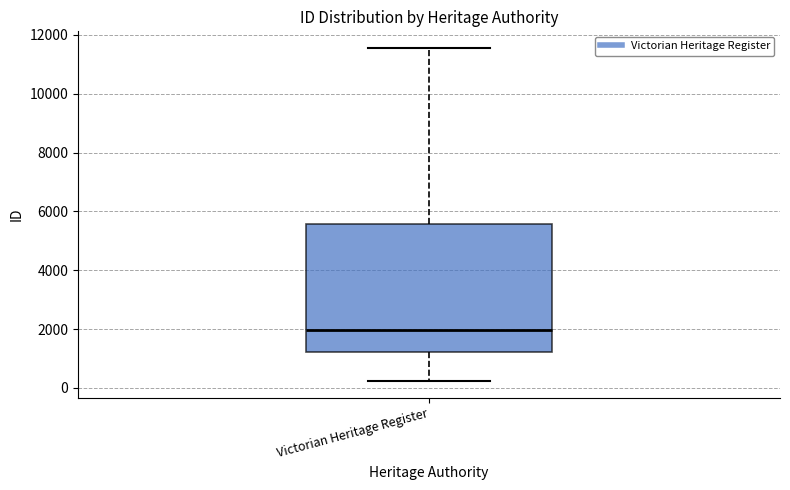

Read this box plot against the y-axis: the position of the median line, the range covered by the box, and the ends of both whiskers. The values are not printed on the chart, so give them approximately, as read against the axis.

median 2000, box 1200 to 5600, whiskers 200 to 11600